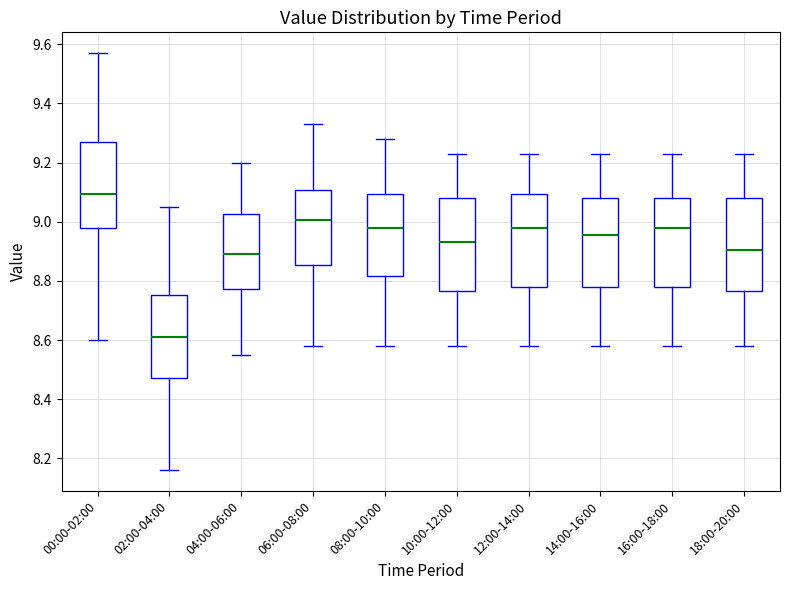

Reading left to right, transcribe this box plot: for each box, give where its median line is, the range the box spans, and where its two whiskers end, as read against the y-axis. The values are not printed on the chart, so give them approximately, as read against the axis.

00:00-02:00: median 9.10, box 8.98 to 9.28, whiskers 8.60 to 9.58
02:00-04:00: median 8.62, box 8.48 to 8.76, whiskers 8.16 to 9.06
04:00-06:00: median 8.90, box 8.78 to 9.02, whiskers 8.56 to 9.20
06:00-08:00: median 9.00, box 8.86 to 9.10, whiskers 8.58 to 9.34
08:00-10:00: median 8.98, box 8.82 to 9.10, whiskers 8.58 to 9.28
10:00-12:00: median 8.94, box 8.76 to 9.08, whiskers 8.58 to 9.24
12:00-14:00: median 8.98, box 8.78 to 9.10, whiskers 8.58 to 9.24
14:00-16:00: median 8.96, box 8.78 to 9.08, whiskers 8.58 to 9.24
16:00-18:00: median 8.98, box 8.78 to 9.08, whiskers 8.58 to 9.24
18:00-20:00: median 8.90, box 8.76 to 9.08, whiskers 8.58 to 9.24